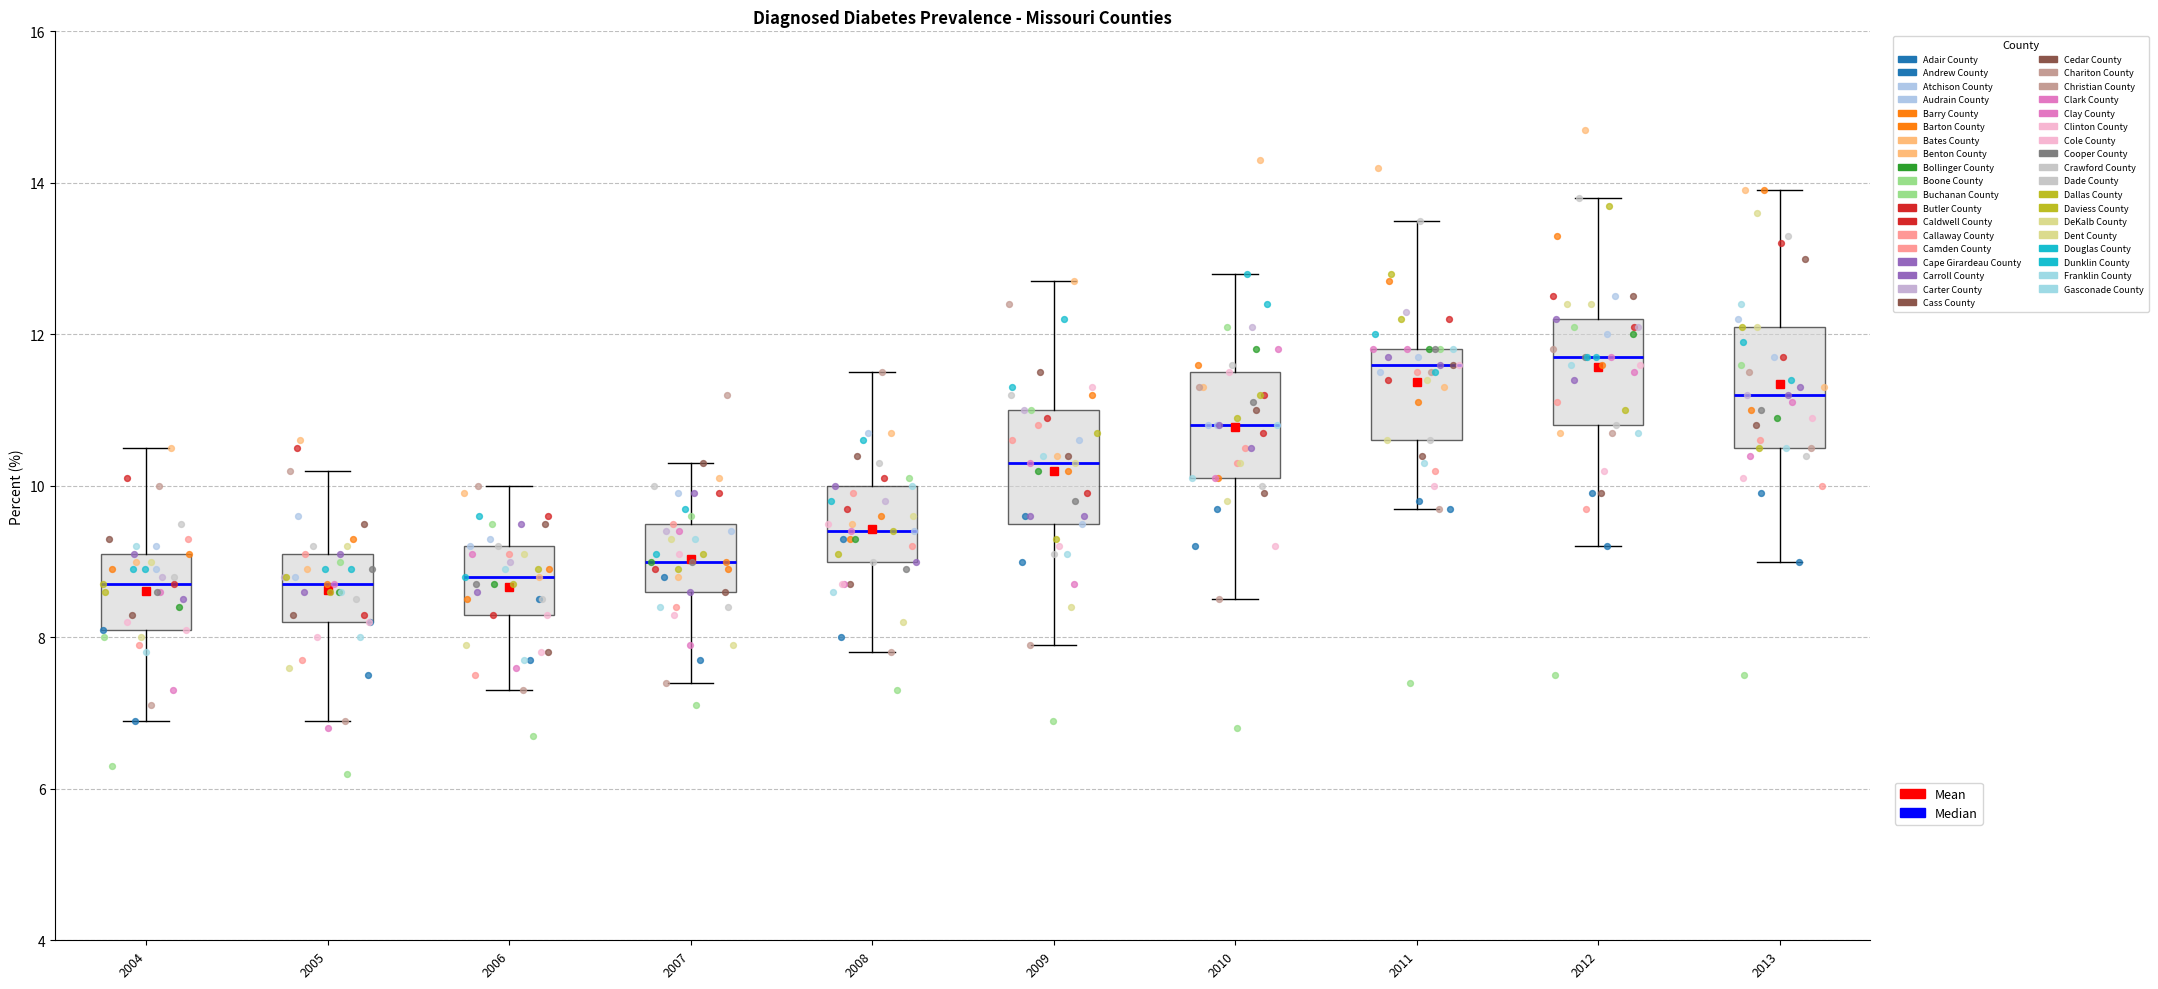

Reading left to right, read every box against the y-axis: the position of its median line, the range the box covers, and the ends of its whiskers. The values are not printed on the chart, so give them approximately, as read against the axis.

2004: median 8.8, box 8.2 to 9.2, whiskers 7.0 to 10.6
2005: median 8.8, box 8.2 to 9.2, whiskers 7.0 to 10.2
2006: median 8.8, box 8.4 to 9.2, whiskers 7.4 to 10.0
2007: median 9.0, box 8.6 to 9.6, whiskers 7.4 to 10.4
2008: median 9.4, box 9.0 to 10.0, whiskers 7.8 to 11.6
2009: median 10.4, box 9.6 to 11.0, whiskers 8.0 to 12.8
2010: median 10.8, box 10.2 to 11.6, whiskers 8.6 to 12.8
2011: median 11.6, box 10.6 to 11.8, whiskers 9.8 to 13.6
2012: median 11.8, box 10.8 to 12.2, whiskers 9.2 to 13.8
2013: median 11.2, box 10.6 to 12.2, whiskers 9.0 to 14.0